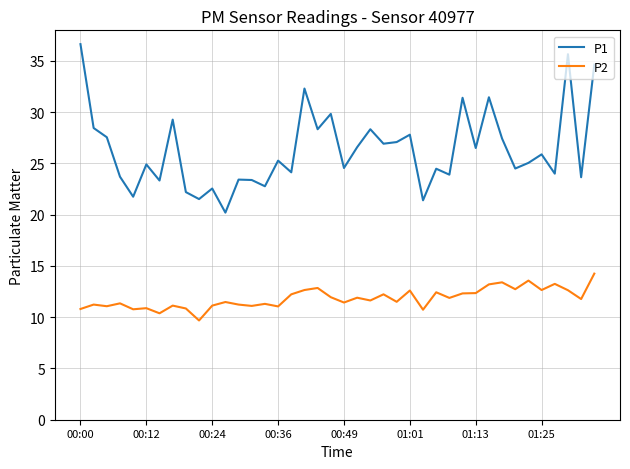

What is the average value of the P2 series?

11.8